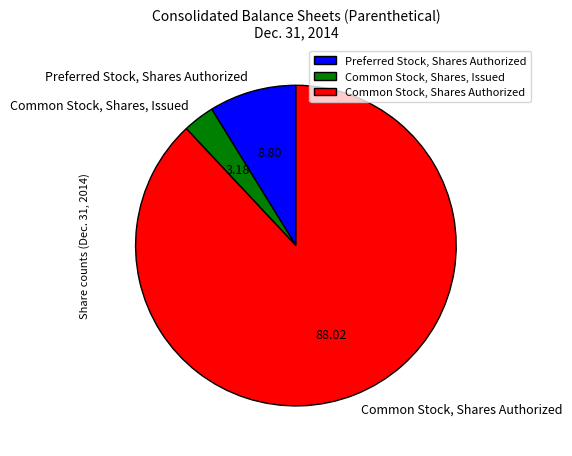

Rank the categories by value from lowest to highest.

Common Stock, Shares, Issued, Preferred Stock, Shares Authorized, Common Stock, Shares Authorized